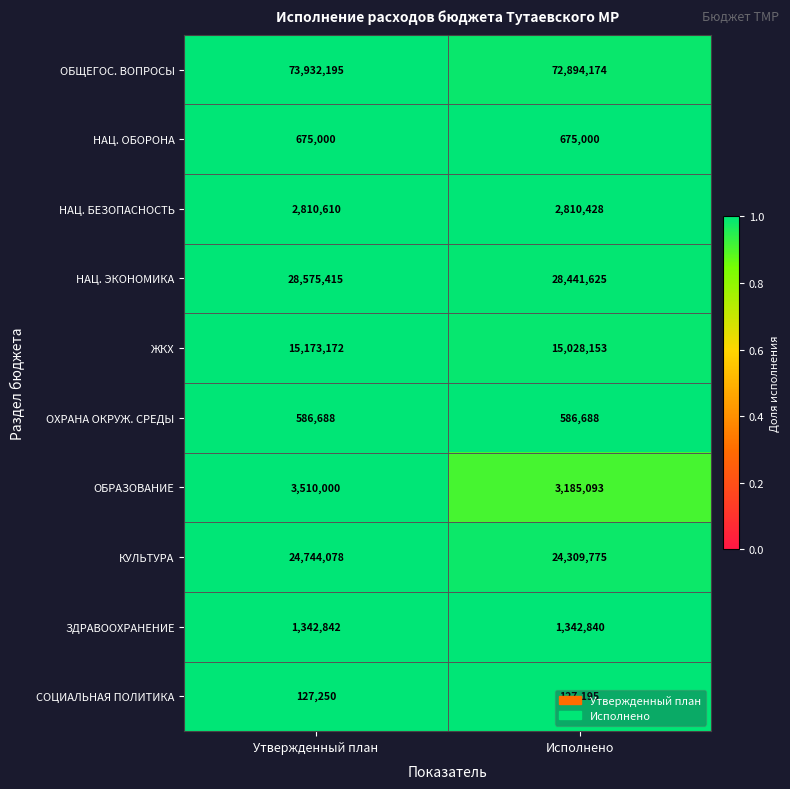

Which series changed the most between Утвержденный план and Исполнено?

ОБЩЕГОС. ВОПРОСЫ